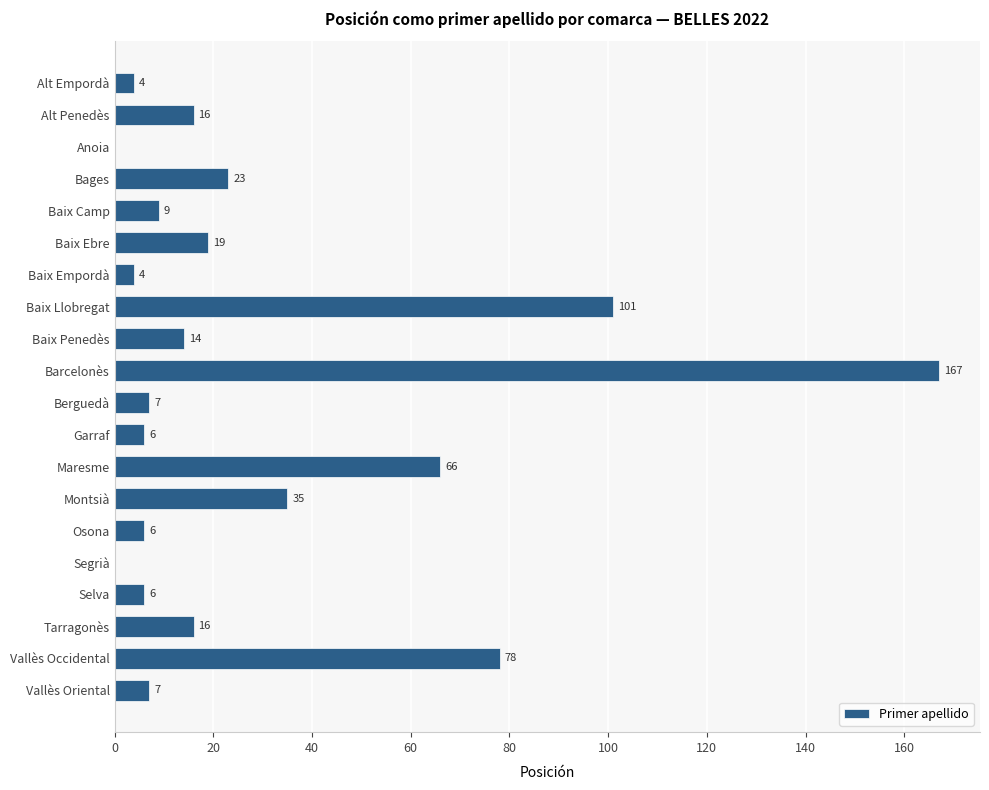

What is the sum of all values?

584